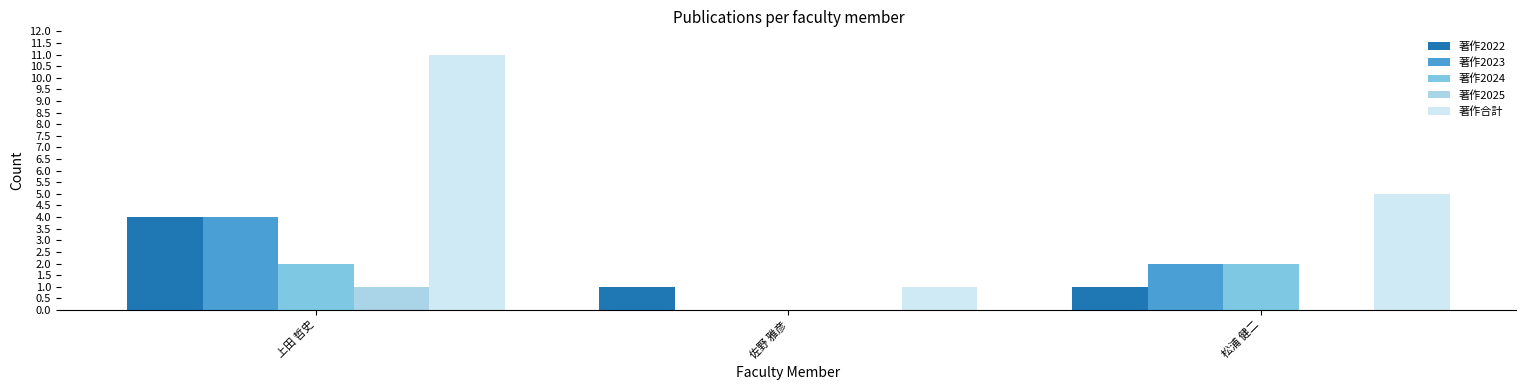

At which category is the sum across all series the highest?

上田 哲史